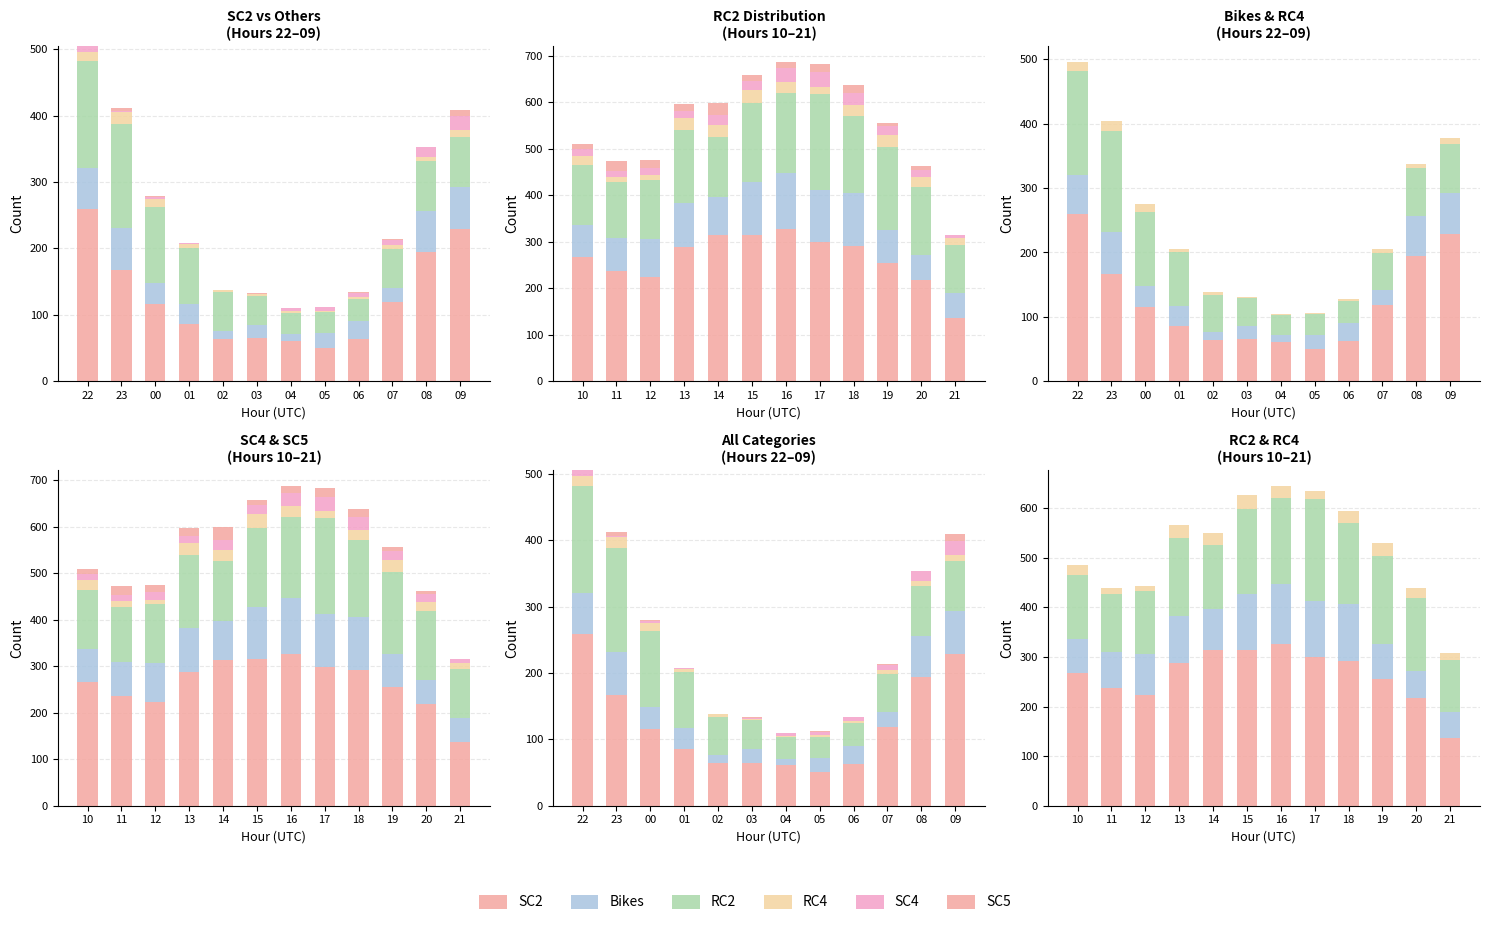

Rank the series by their maximum value, from lowest to highest.

SC5, SC4, RC4, Bikes, RC2, SC2